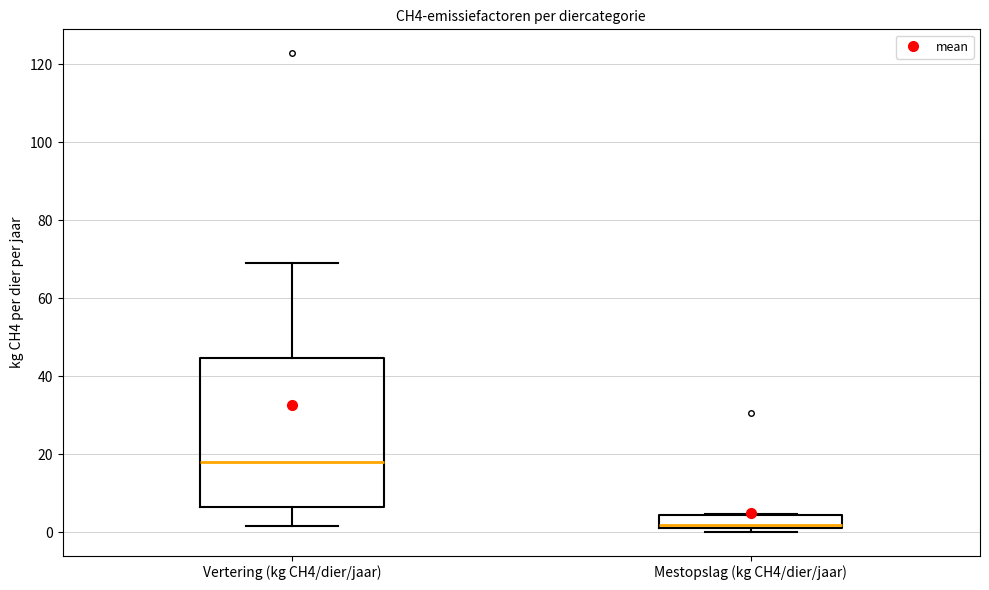

Where is the upper edge of the box for Mestopslag (kg CH4/dier/jaar) on the y-axis? The values are not printed on the chart, so give them approximately, as read against the axis.

4